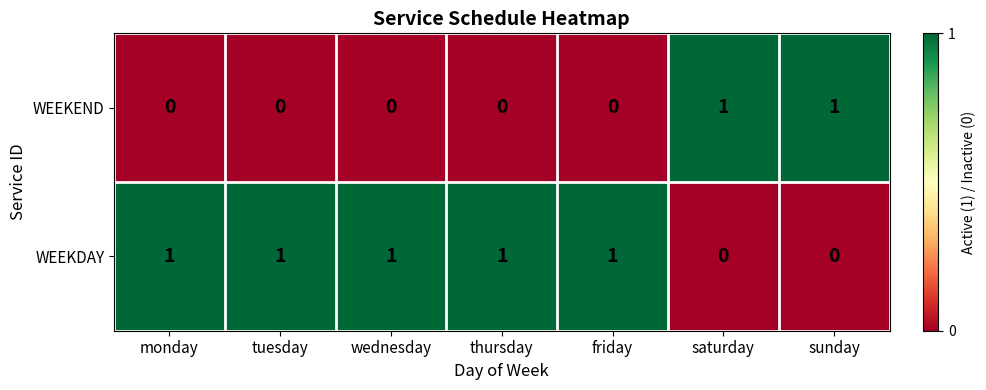

How many WEEKDAY values are between 0 and 1?

7